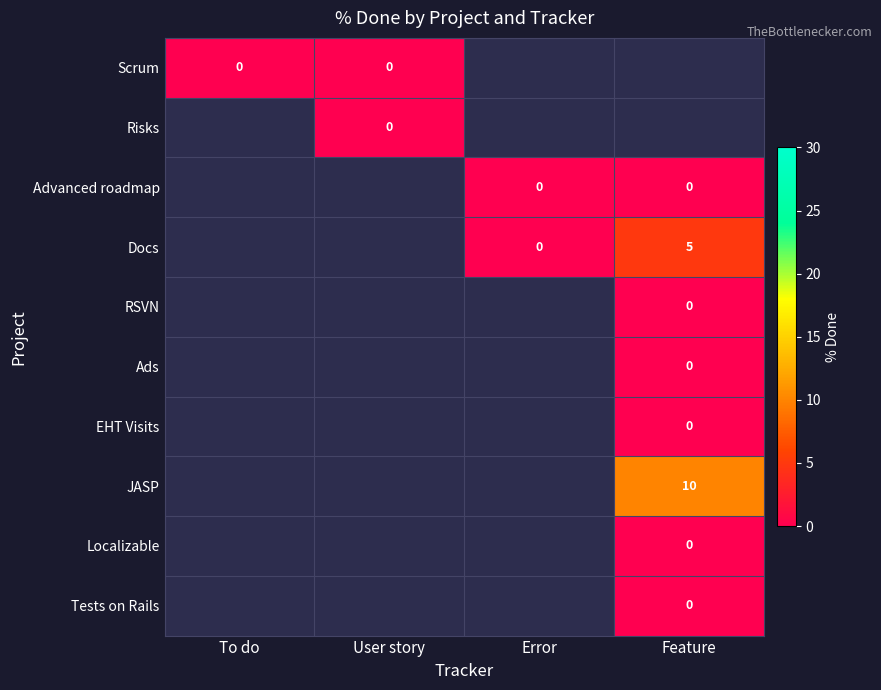

The value of Scrum at To do is 0.0. True or false?

True